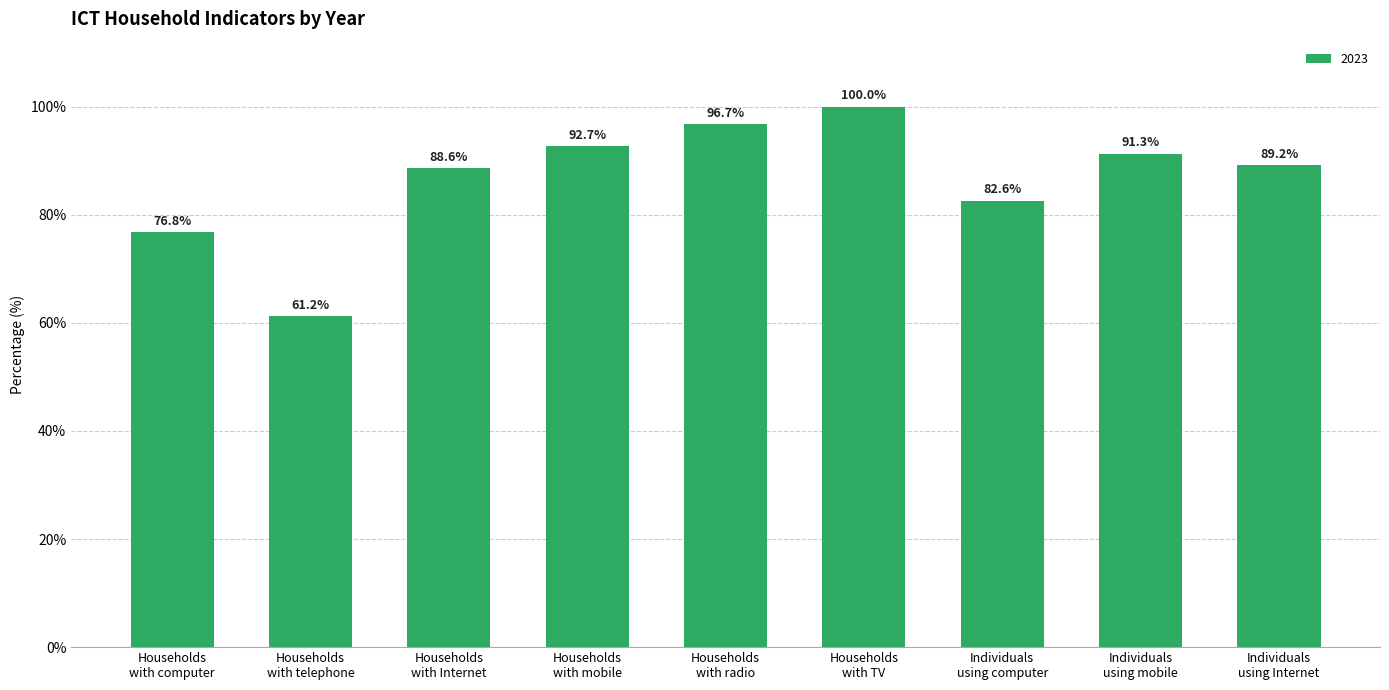

Reading left to right, transcribe all the data shown in this chart.

76.8	61.2	88.6	92.7	96.7	100.0	82.6	91.3	89.2